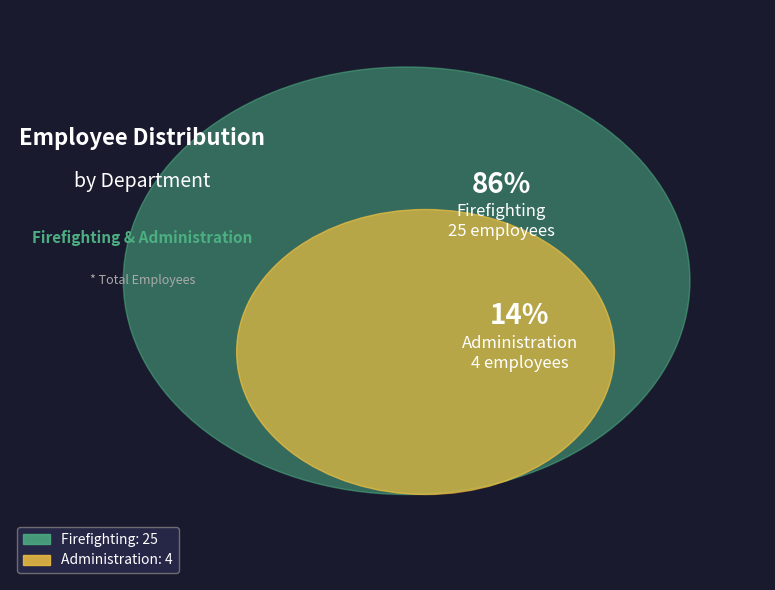

Which category accounts for the majority?

Firefighting